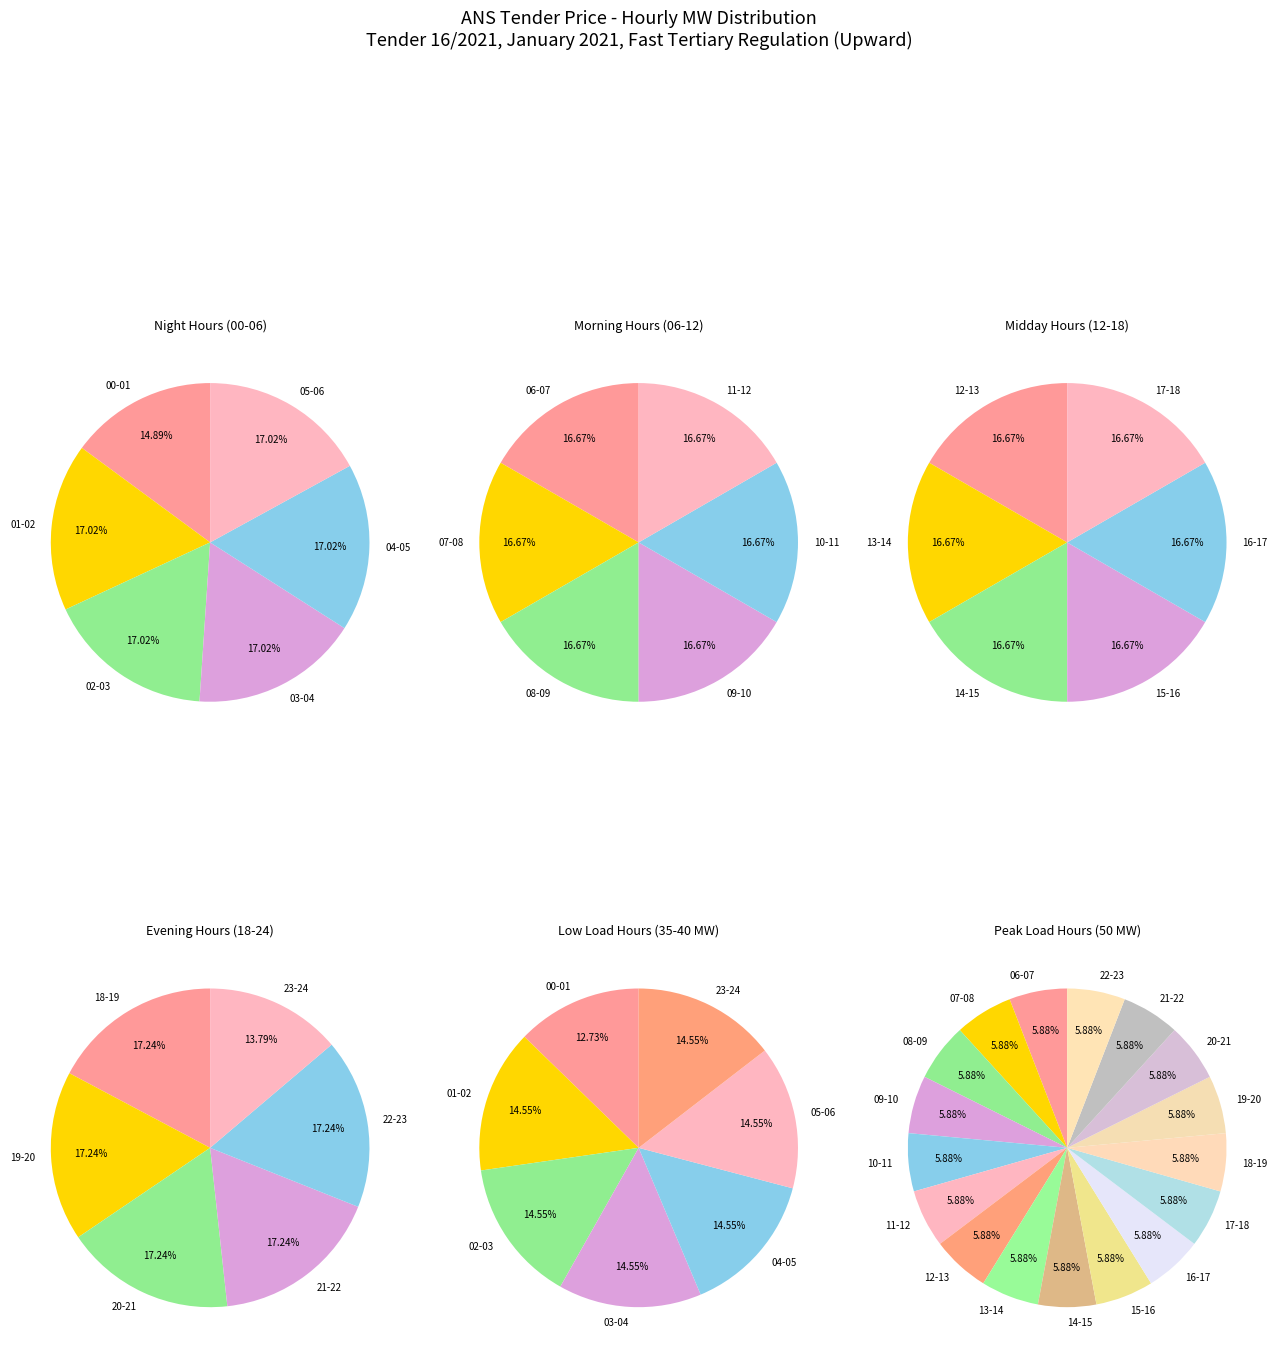

Which slice is the largest?

06 - 07